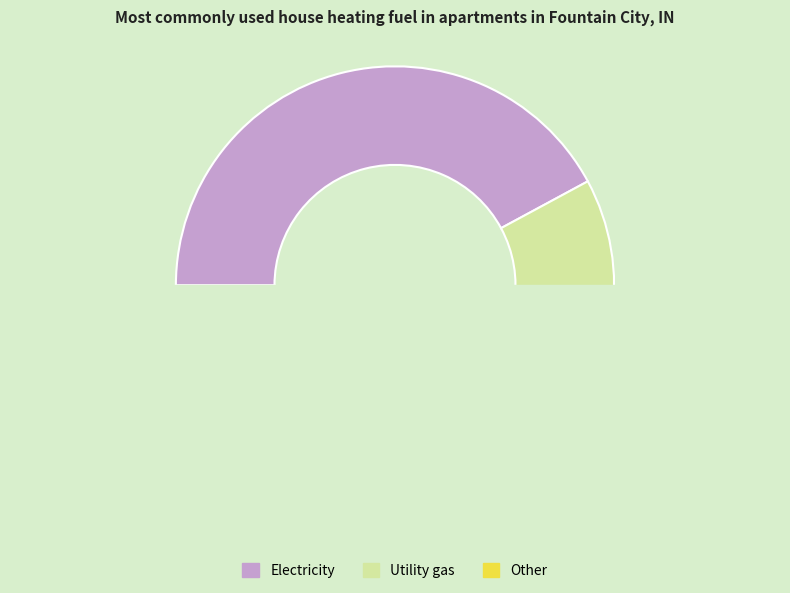

Which has a higher value, 10 or 25?

25